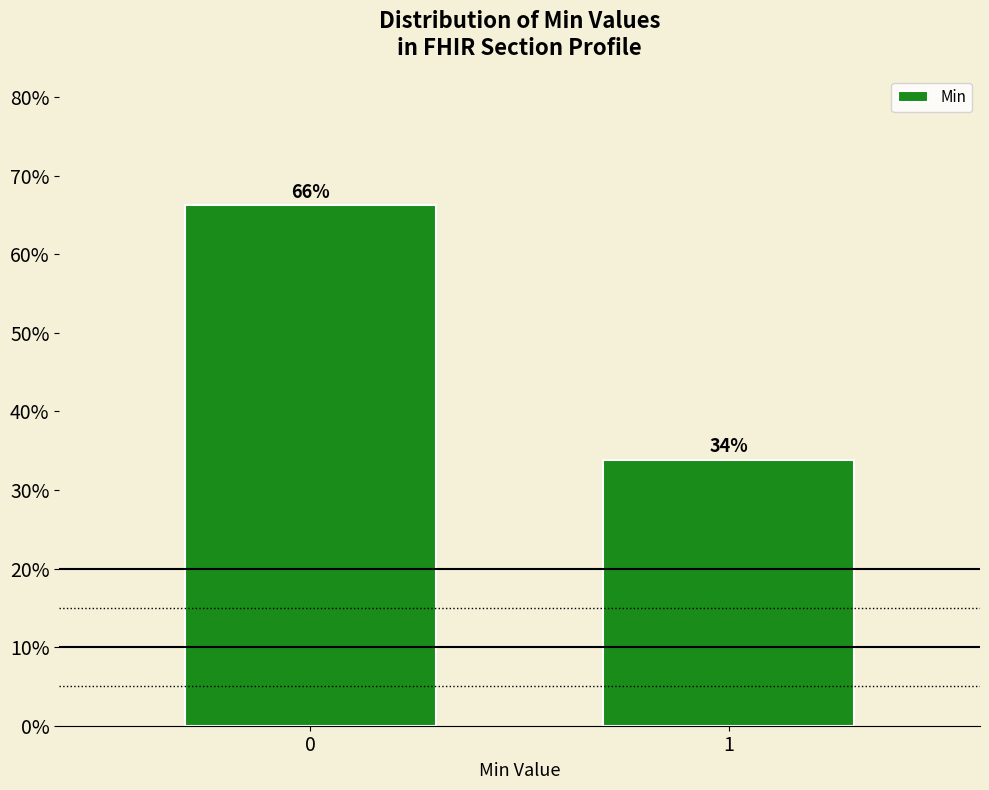

What is the average value?

50.0